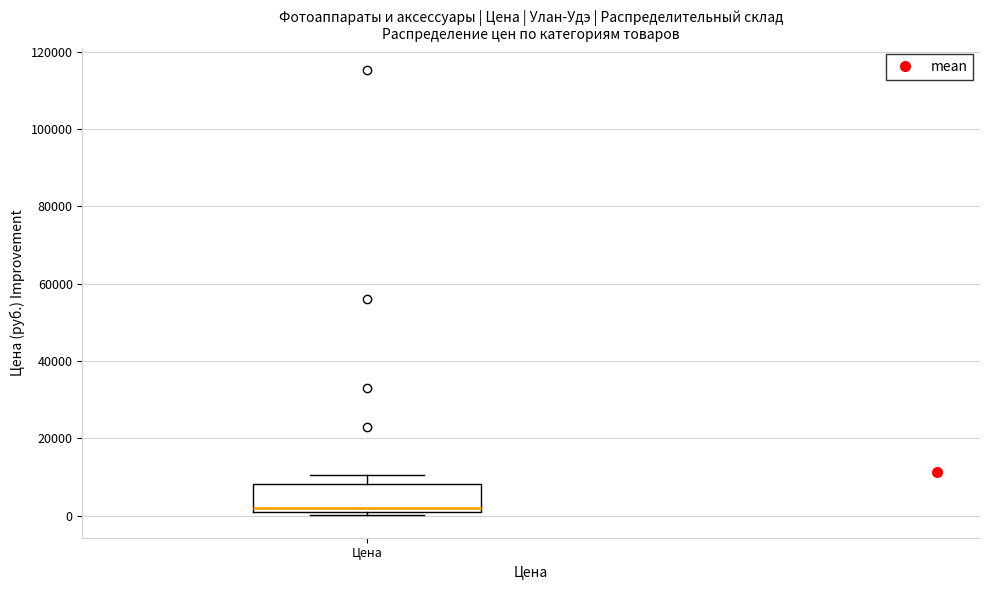

Read this box plot against the y-axis: the position of the median line, the range covered by the box, and the ends of both whiskers. The values are not printed on the chart, so give them approximately, as read against the axis.

median 2000, box 0 to 8000, whiskers 0 (just below the box's lower edge) to 10000